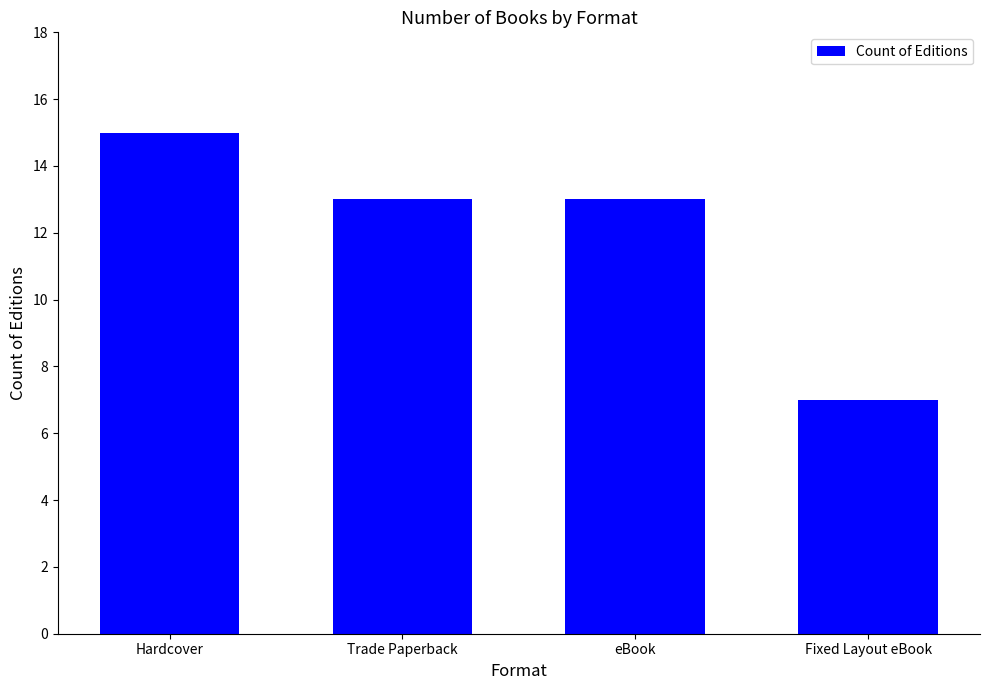

Between eBook and Hardcover, which is larger?

Hardcover